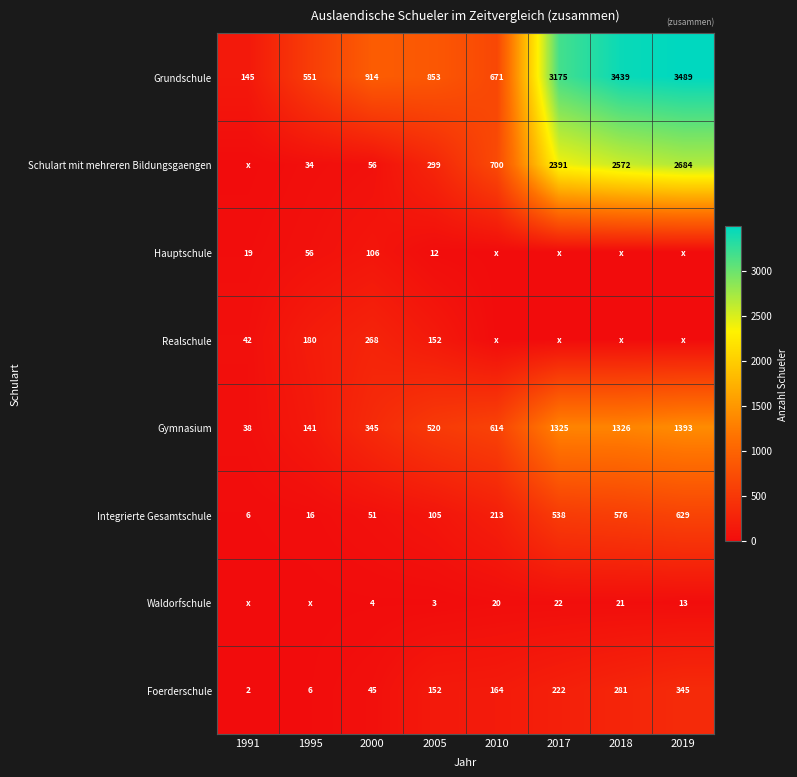

Where is Foerderschule nearest to the value 173?

2010